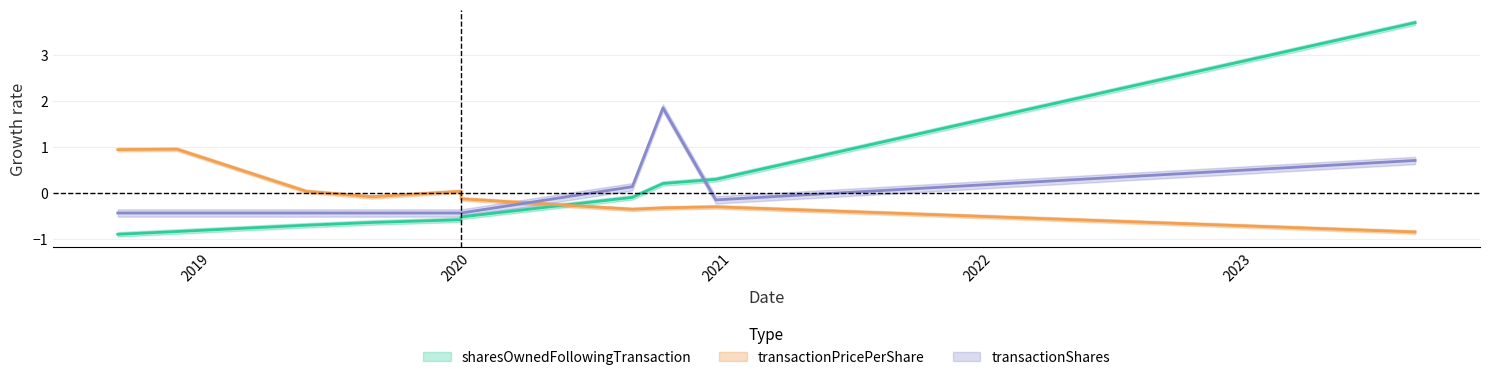

True or false: sharesOwnedFollowingTransaction and transactionShares cross at least once.

True